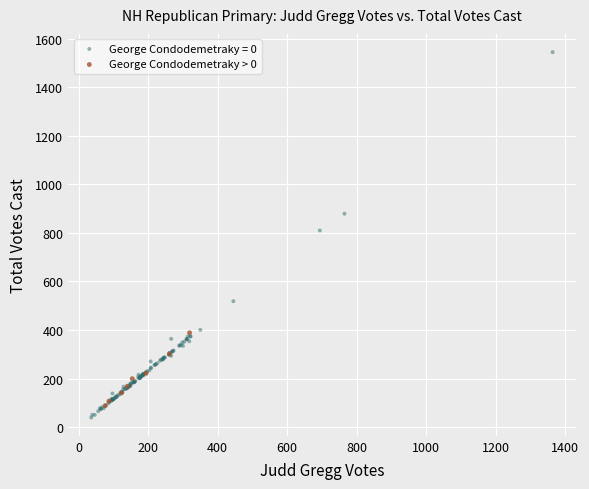

Which series contains the highest Y value?

George Condodemetraky = 0